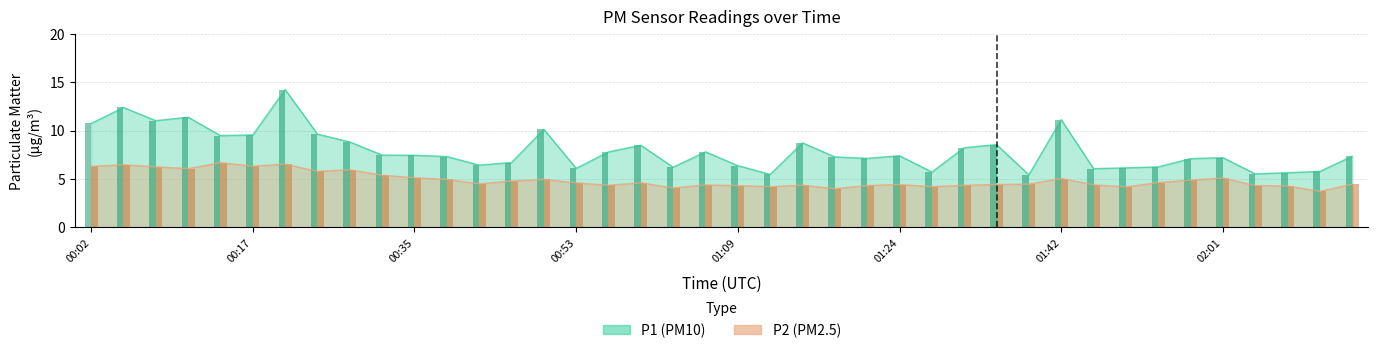

At which category is the sum across all series the highest?

00:20